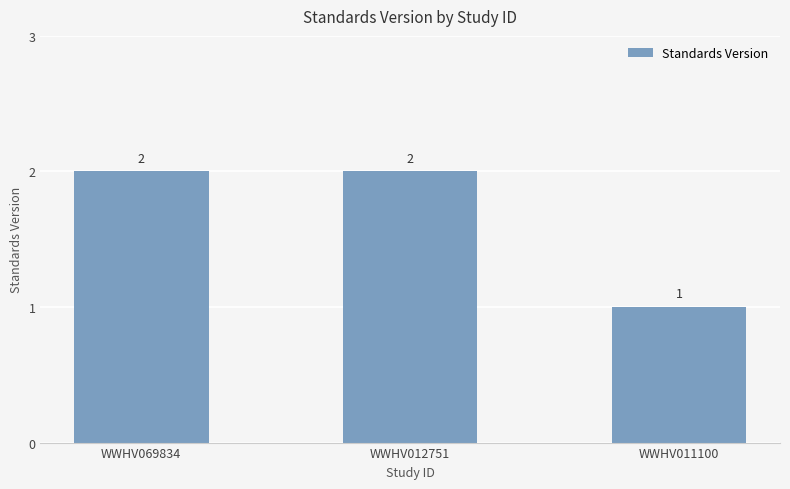

What is the value of the 1st bar from the left?

2